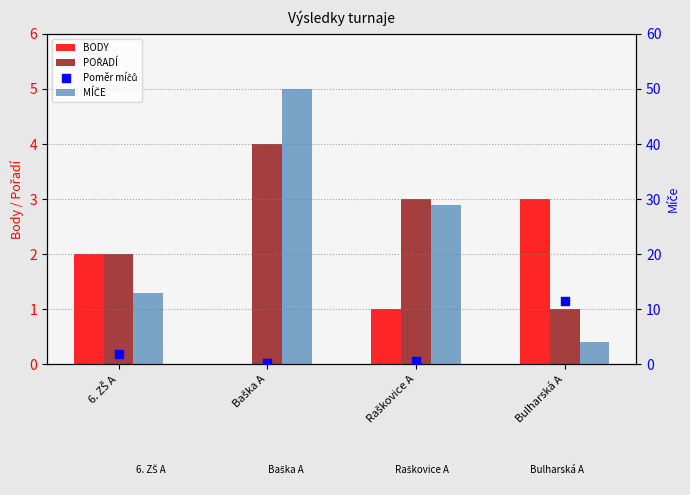

Is the value of MÍČE at 6. ZŠ A greater than the value of BODY at 6. ZŠ A?

Yes